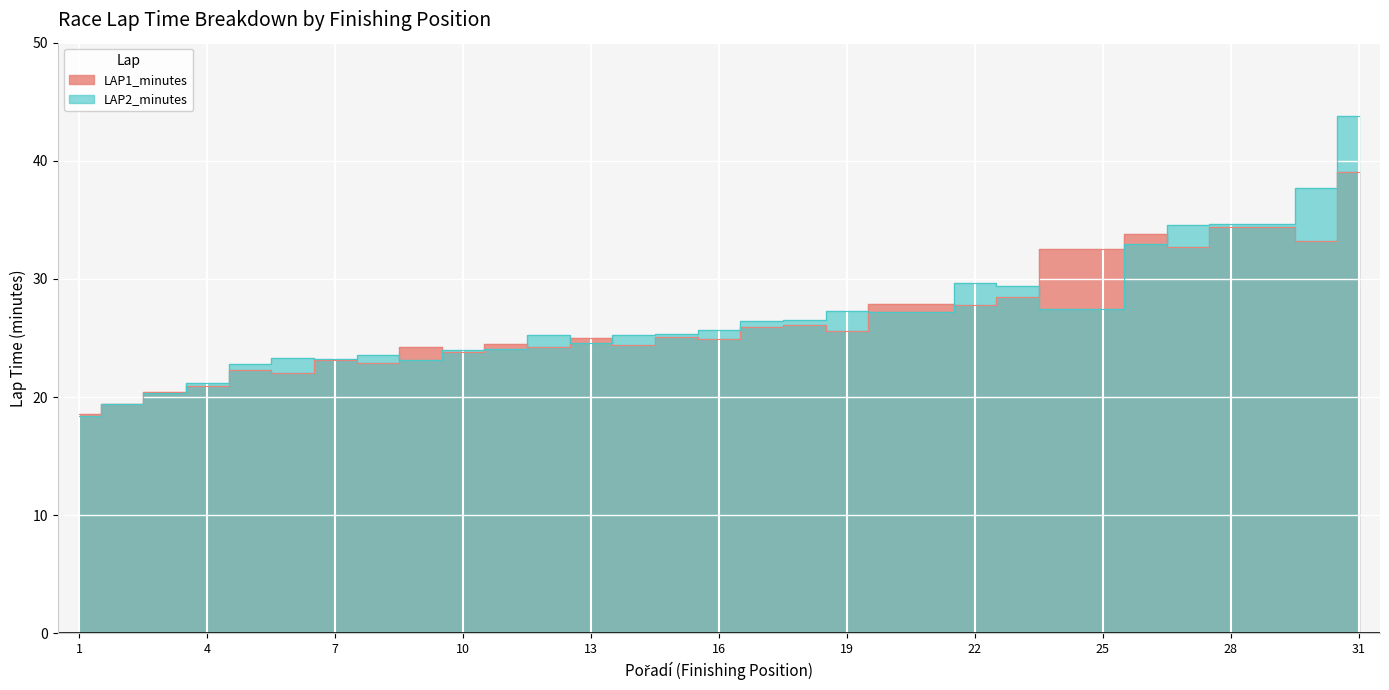

True or false: LAP2_minutes has a value of 50.8 at 28.

False